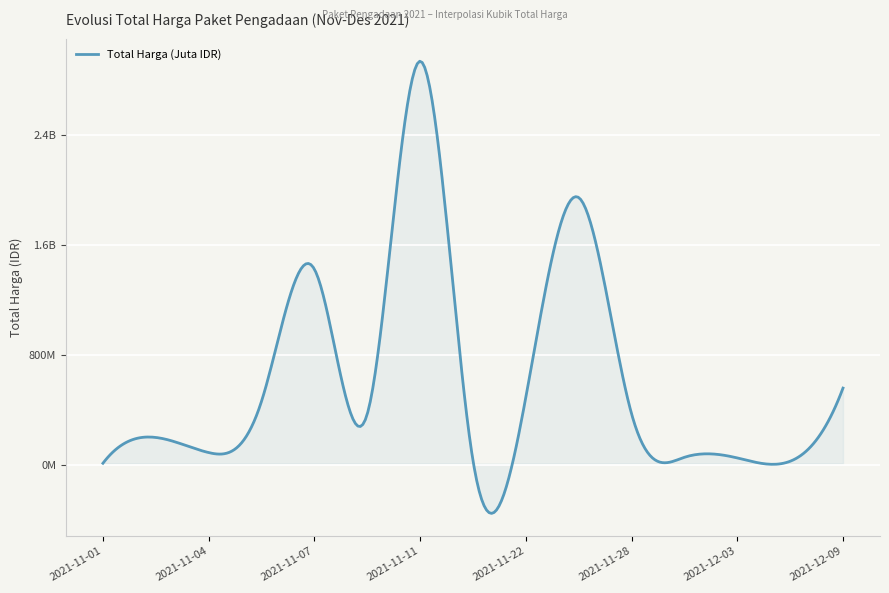

Does the chart have visible grid lines?

Yes